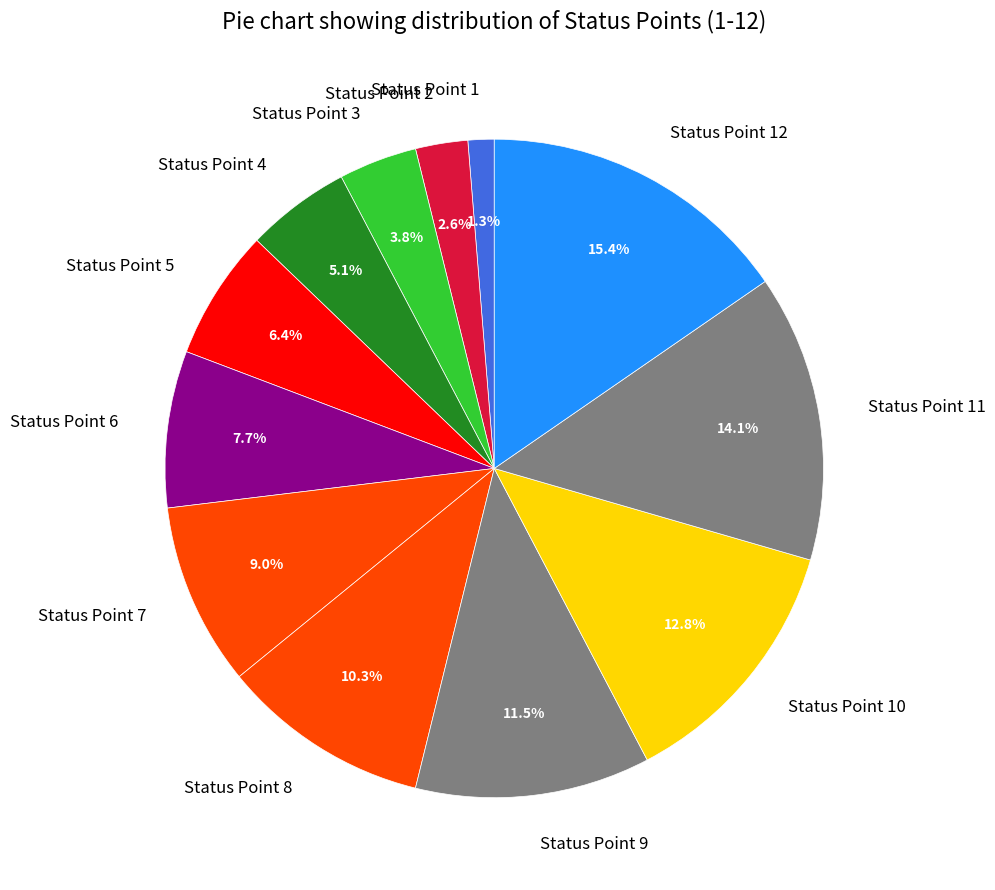

What is the largest slice in the pie chart?

Status Point 12